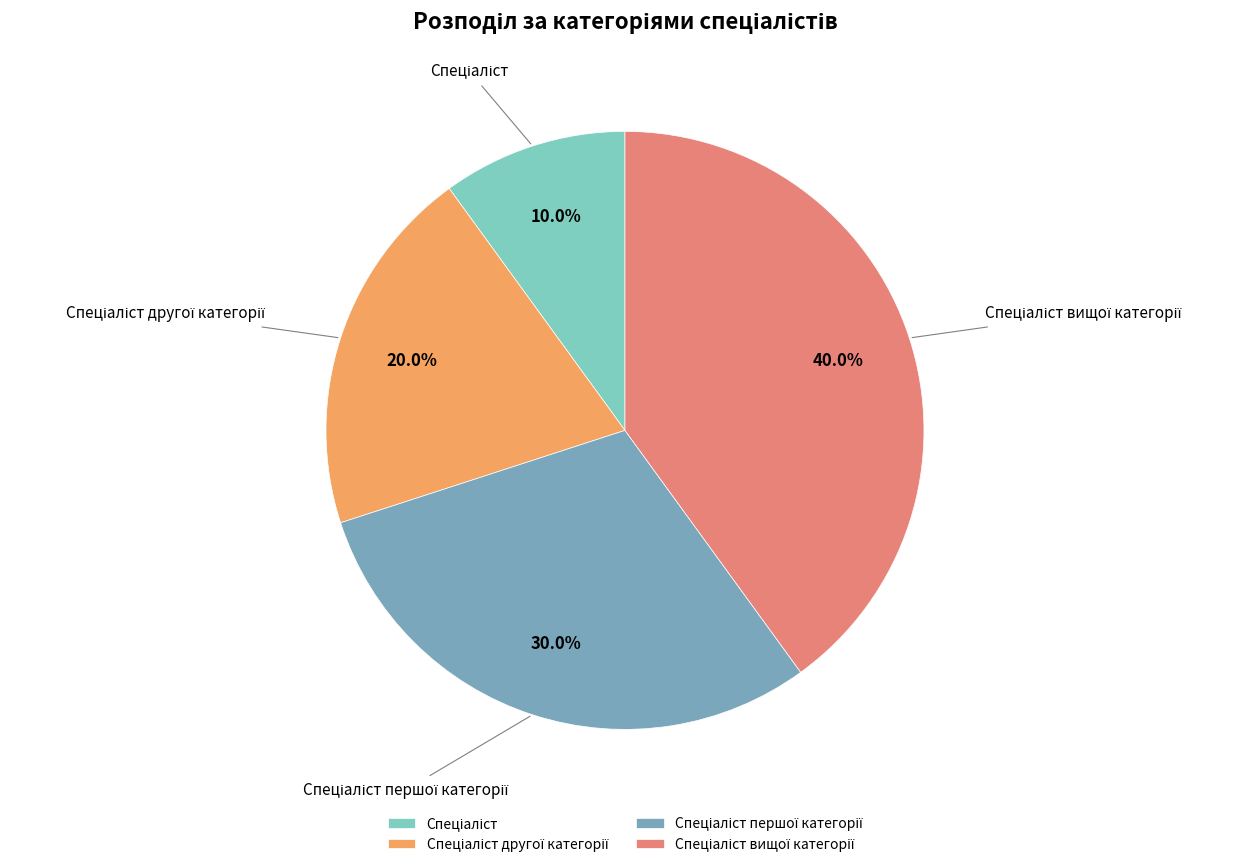

Is there any slice that represents more than half of the pie?

No